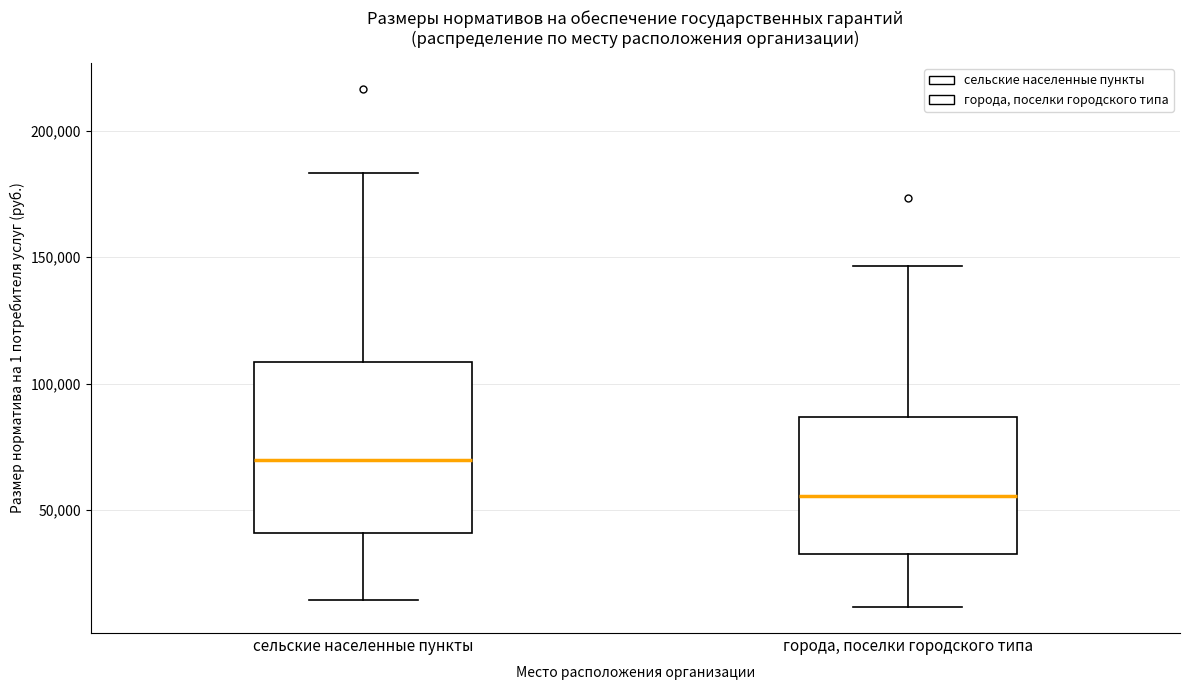

Reading left to right, read every box against the y-axis: the position of its median line, the range the box covers, and the ends of its whiskers. The values are not printed on the chart, so give them approximately, as read against the axis.

сельские населенные пункты: median 70000, box 40000 to 110000, whiskers 15000 to 185000
города, поселки городского типа: median 55000, box 35000 to 85000, whiskers 10000 to 145000